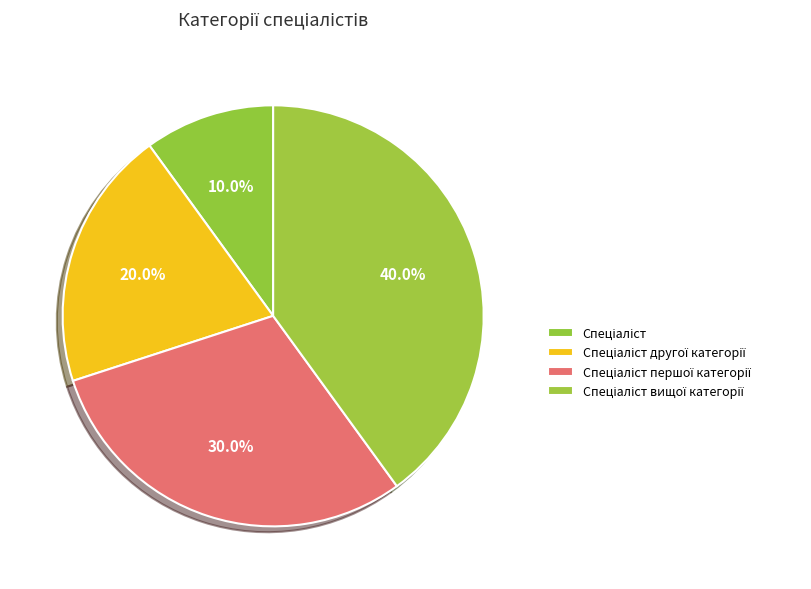

How many segments does this pie chart have?

4